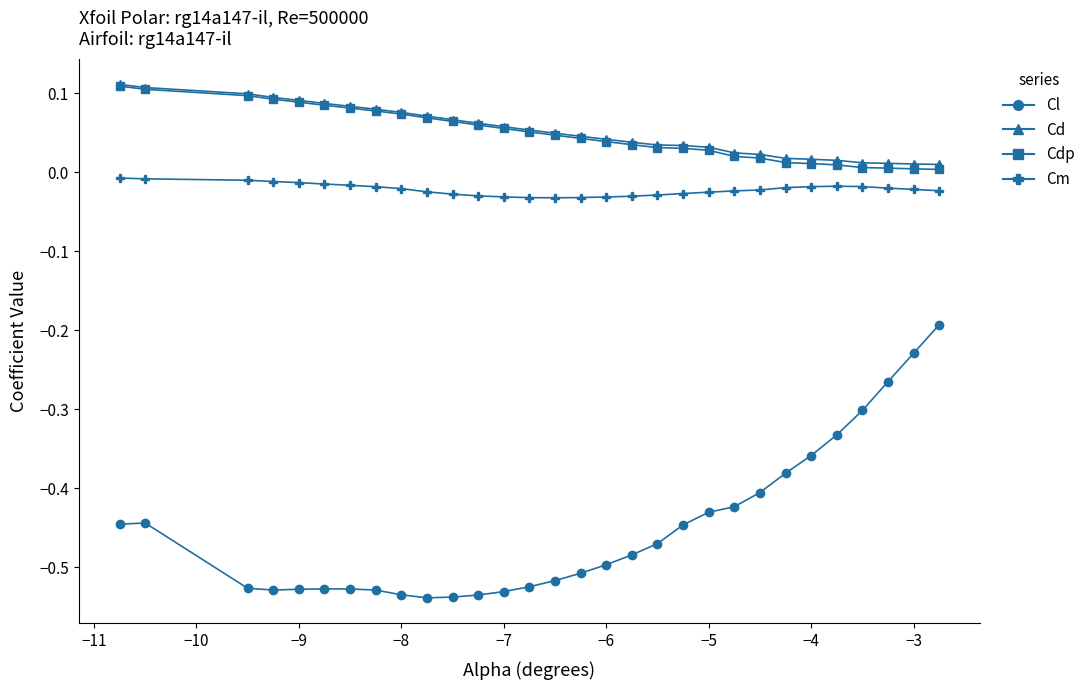

True or false: Cm and Cl cross at least once.

False